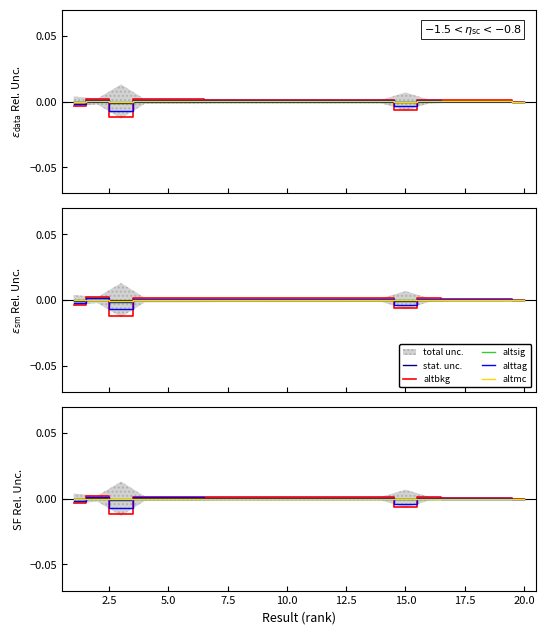

How many negative values does the altsig series have?

4